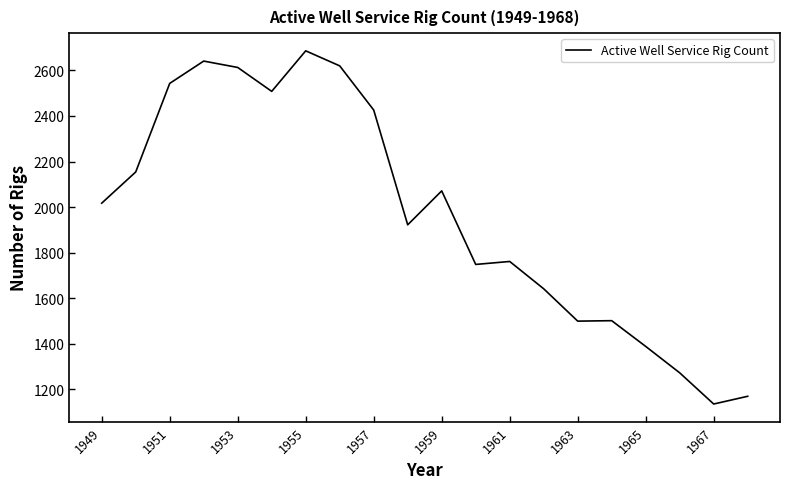

What is the difference between the maximum and minimum values?

1551